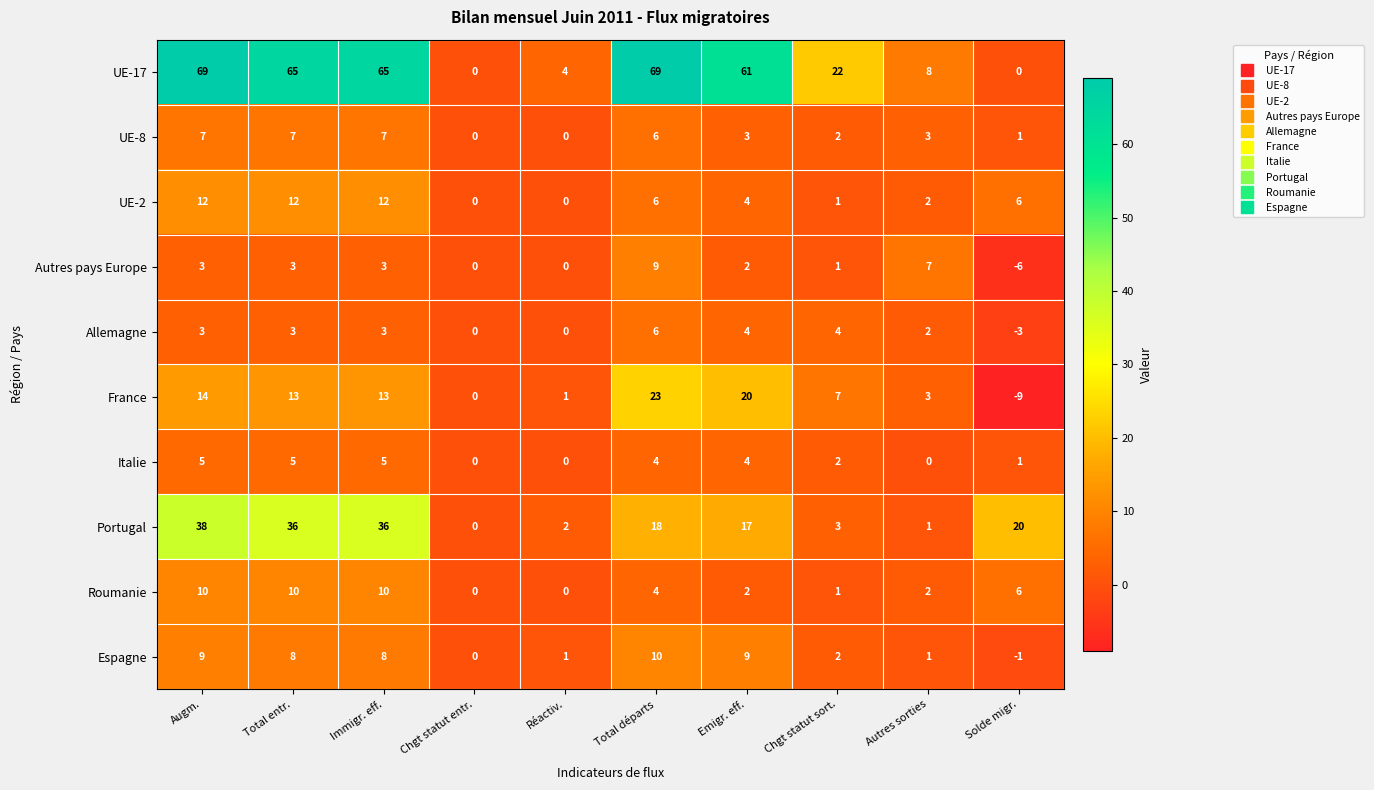

What value does the Portugal series have at Augm., to the nearest 5?

40